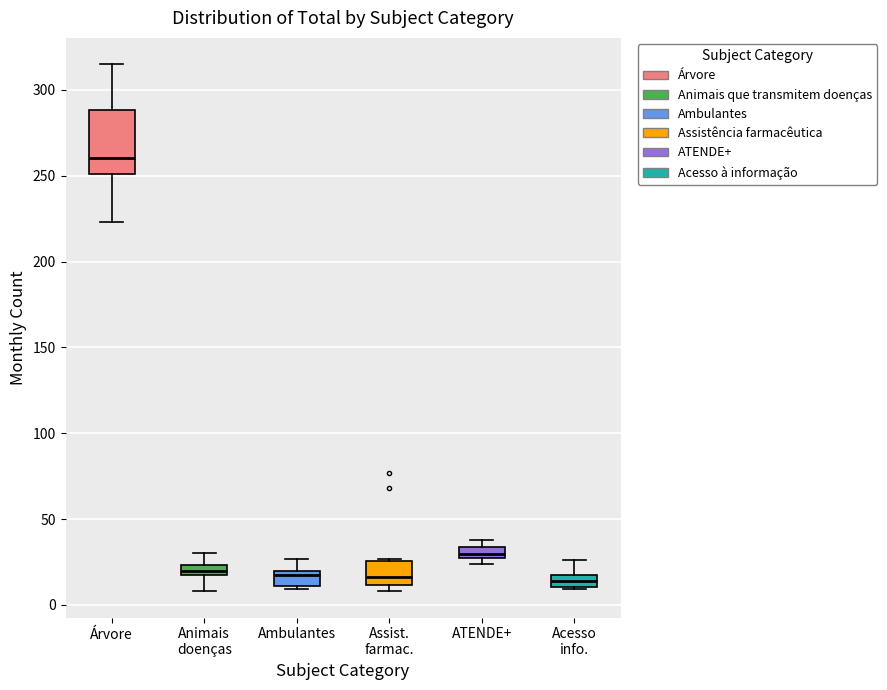

Comparing the boxes themselves (not the whiskers), which one is the tallest?

Árvore